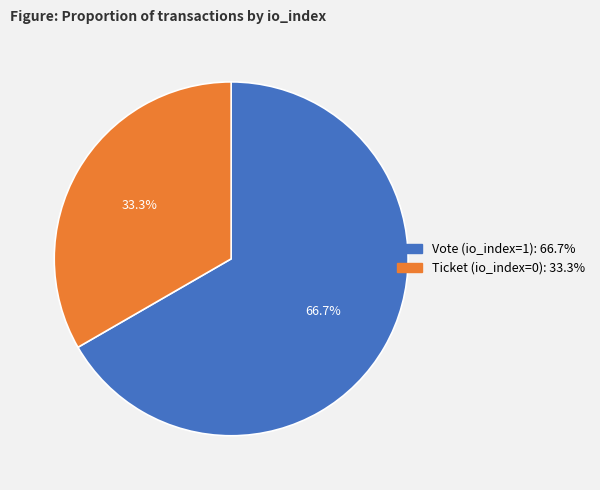

Is there any slice that represents more than half of the pie?

Yes